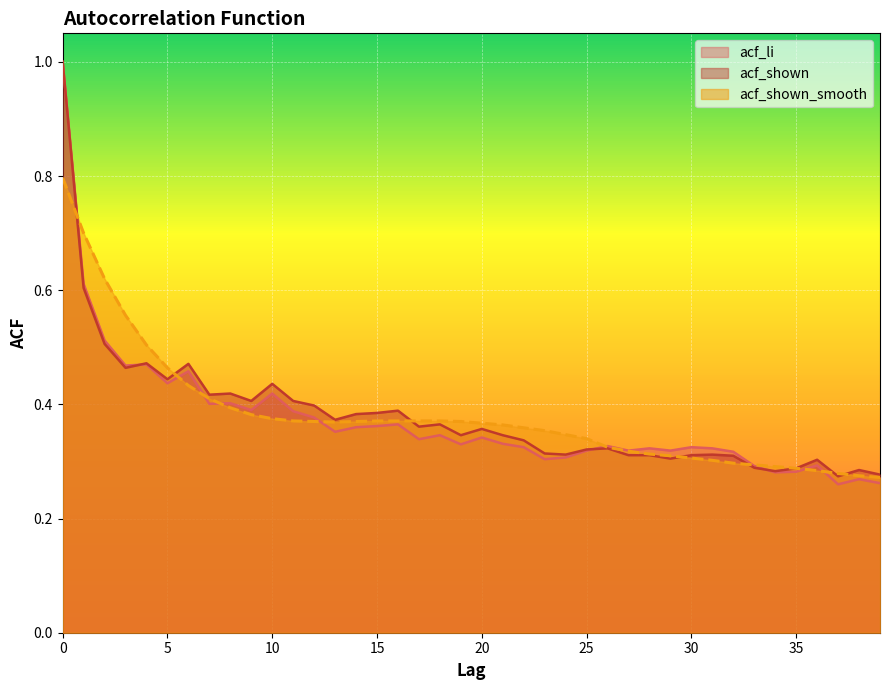

True or false: acf_shown has more than 2 points higher than both neighbors.

True